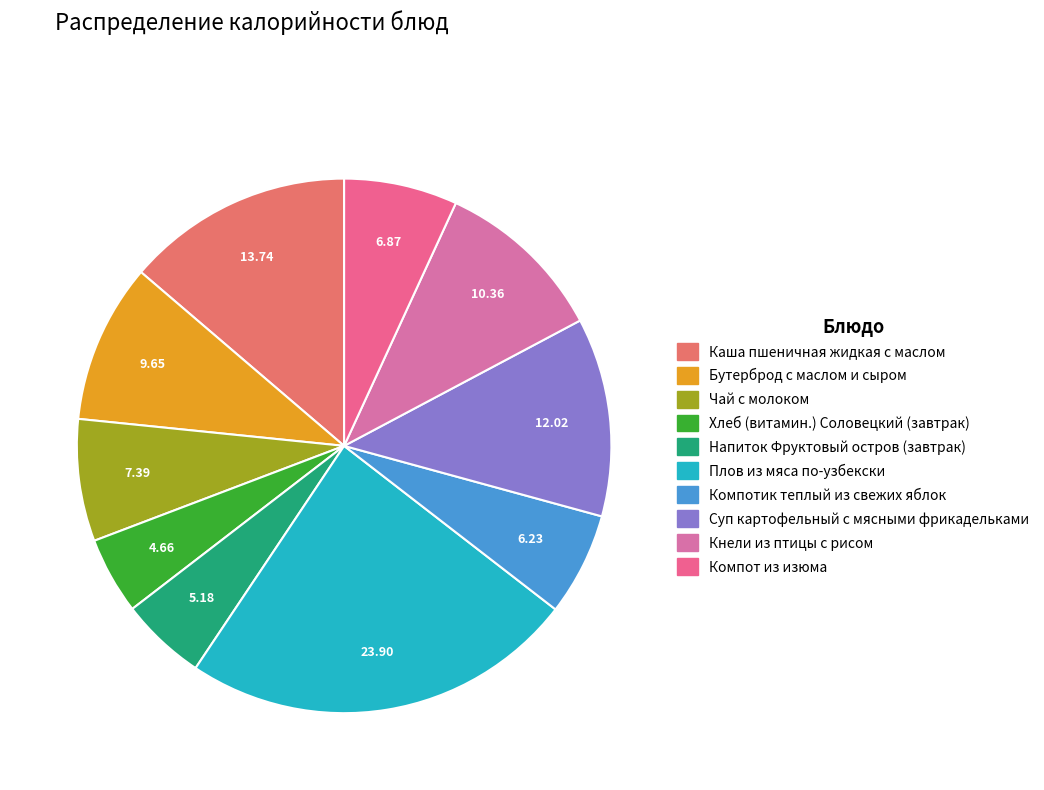

Between Плов из мяса по-узбекски and Каша пшеничная жидкая с маслом, which is larger?

Плов из мяса по-узбекски